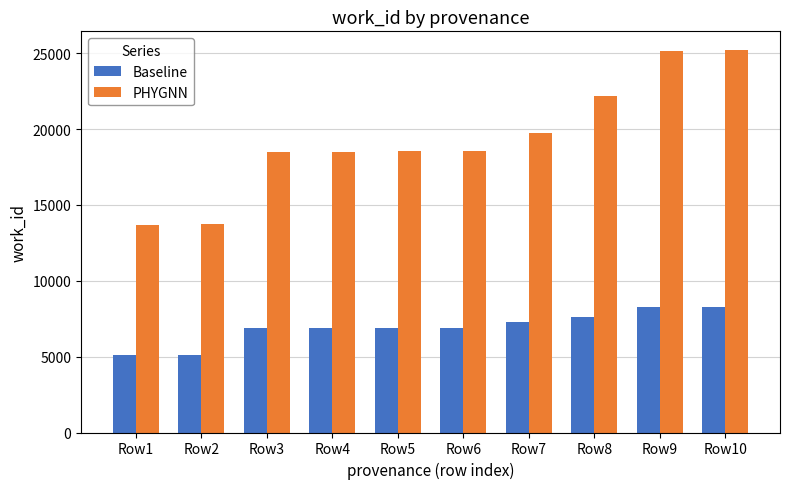

What is the difference between the highest and lowest values at Row7?

12508